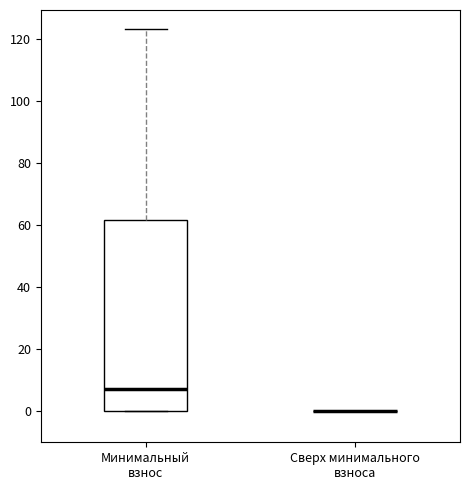

Reading left to right, read every box against the y-axis: the position of its median line, the range the box covers, and the ends of its whiskers. The values are not printed on the chart, so give them approximately, as read against the axis.

Минимальный взнос: median 8, box 0 to 62, whiskers 0 to 124
Сверх минимального взноса: box collapsed to a line at 0, whiskers 0 to 0